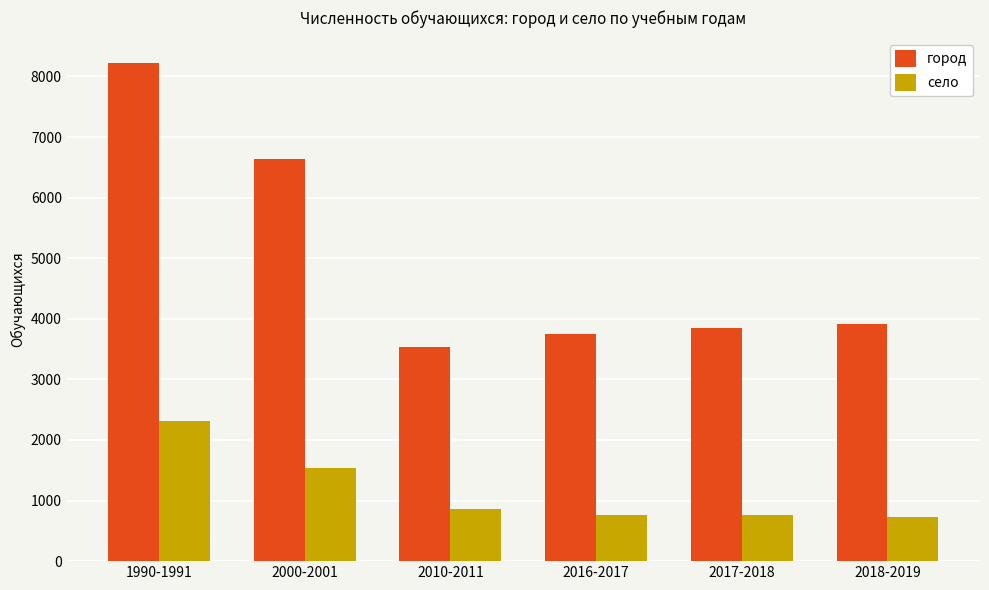

What are all the series names shown in the legend?

город, село